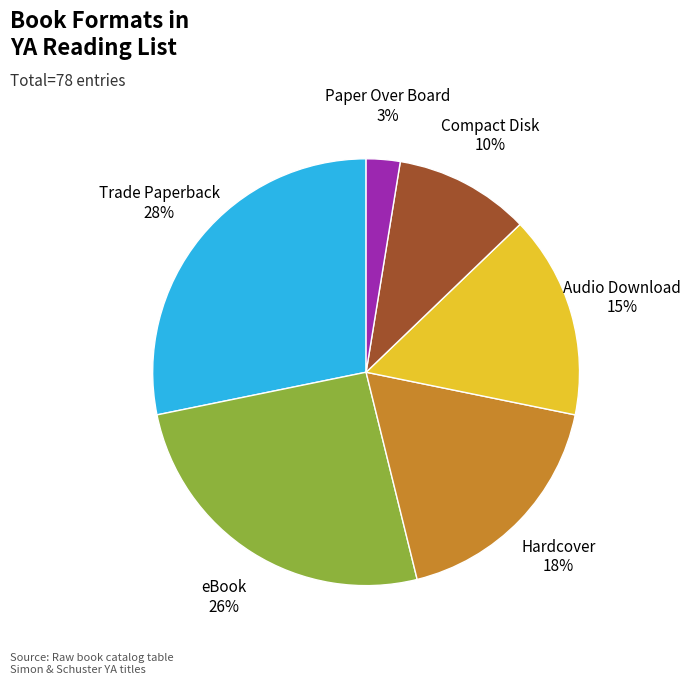

What percentage is the Trade Paperback slice, to the nearest percent?

28%